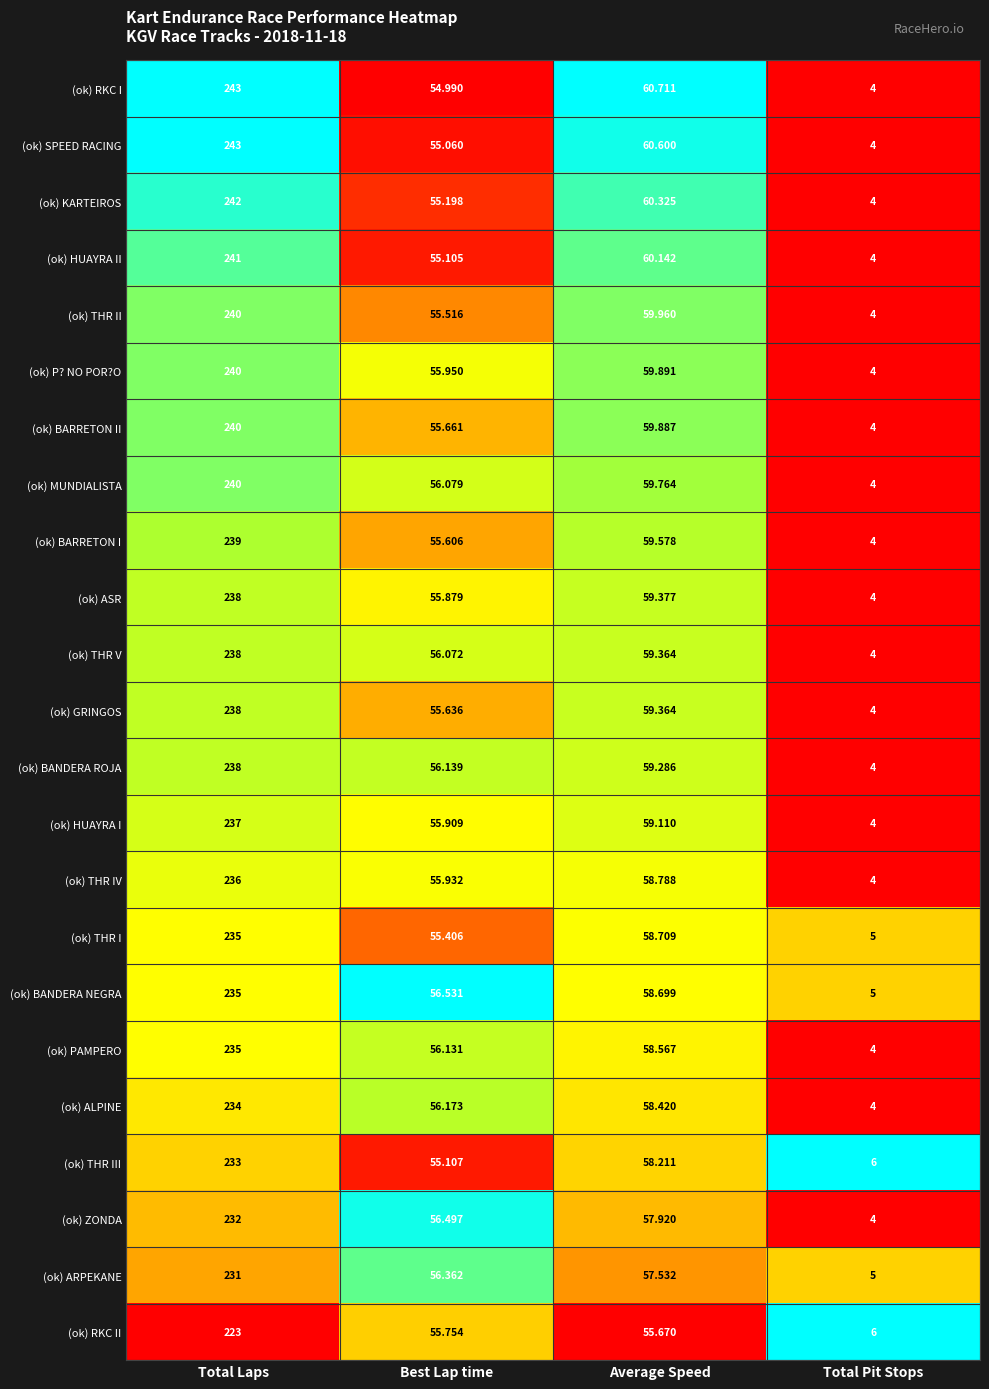

At Best Lap time, list the series in order from smallest to largest.

(ok) RKC I, (ok) SPEED RACING, (ok) HUAYRA II, (ok) THR III, (ok) KARTEIROS, (ok) THR I, (ok) THR II, (ok) BARRETON I, (ok) GRINGOS, (ok) BARRETON II, (ok) RKC II, (ok) ASR, (ok) HUAYRA I, (ok) THR IV, (ok) P? NO POR?O, (ok) THR V, (ok) MUNDIALISTA, (ok) PAMPERO, (ok) BANDERA ROJA, (ok) ALPINE, (ok) ARPEKANE, (ok) ZONDA, (ok) BANDERA NEGRA